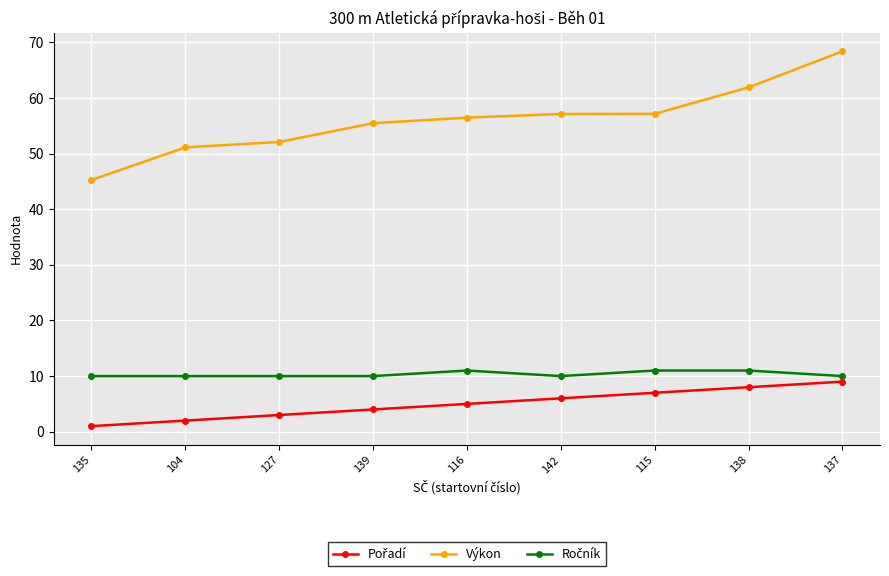

What is the sum of all Výkon values?

505.0